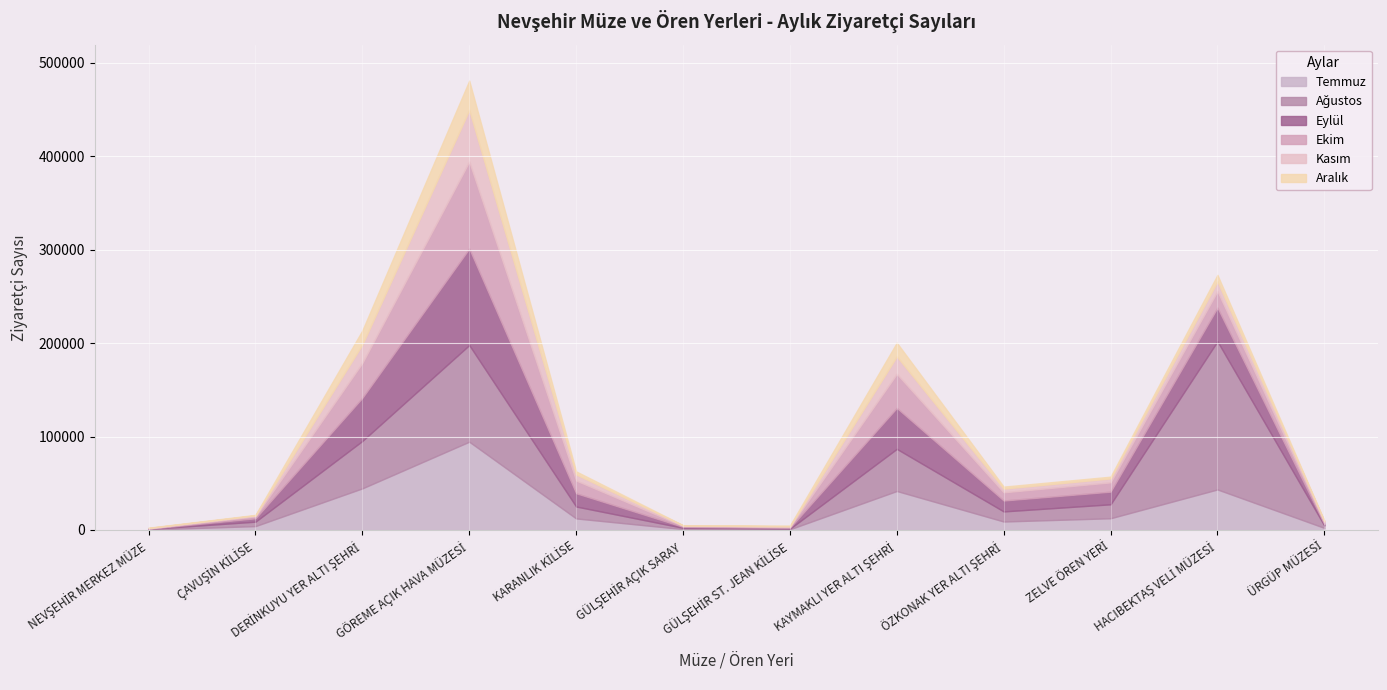

Which series ends up on top after the final intersection of Eylül and Kasım?

Eylül